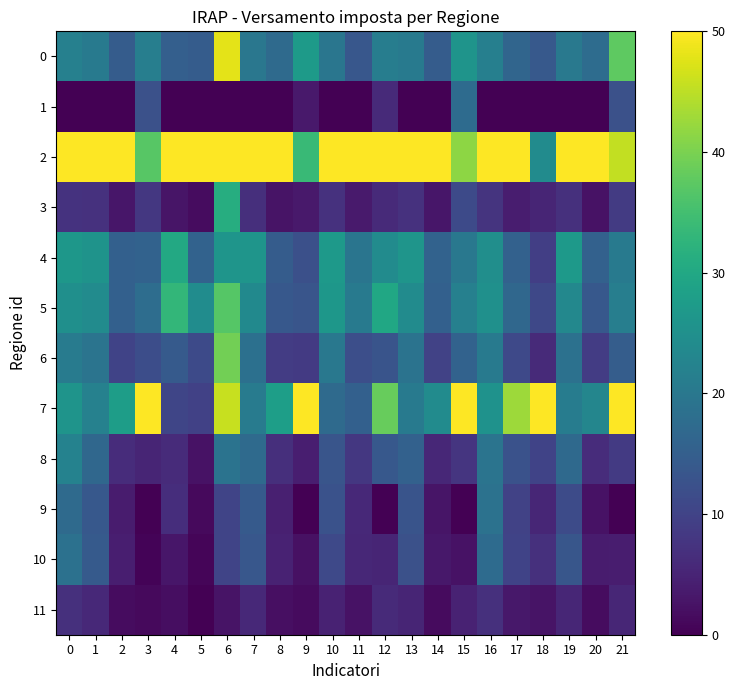

At which category is the sum across all series the highest?

6